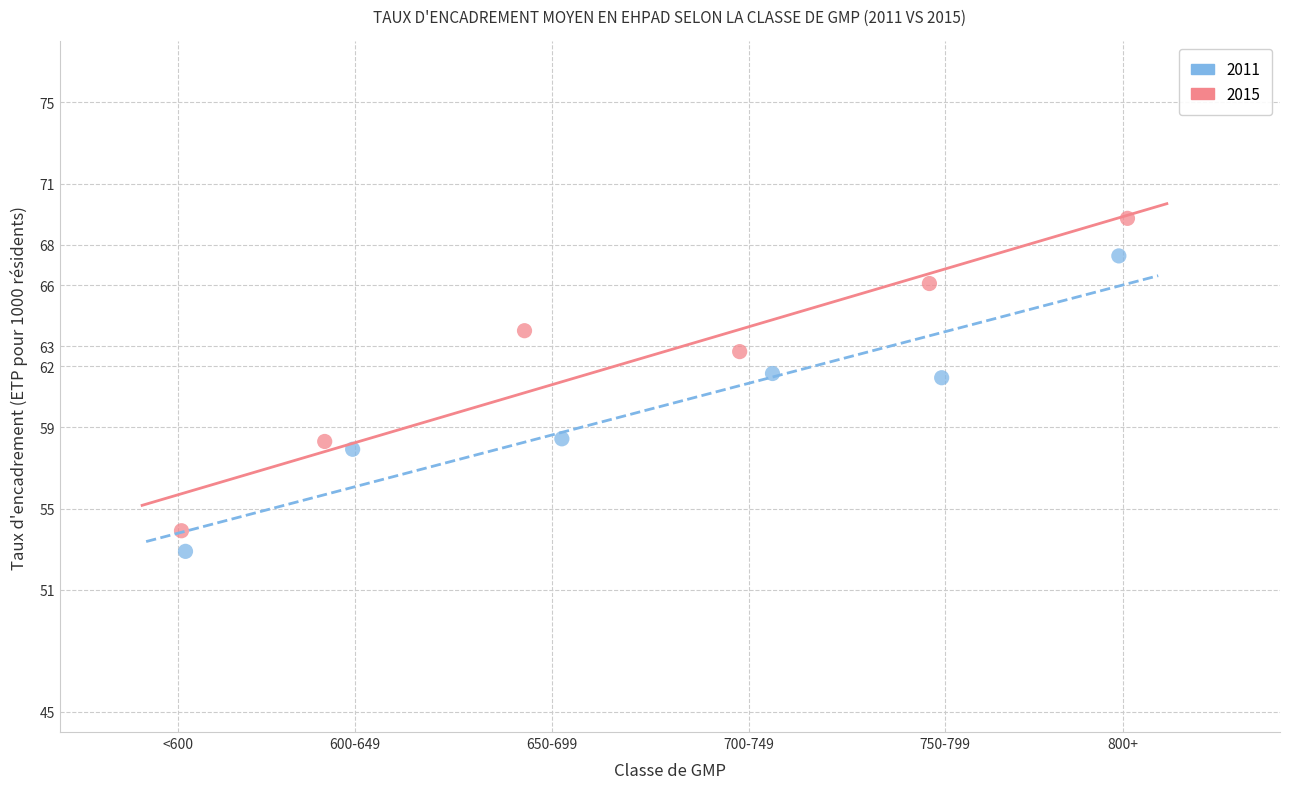

Which series reaches the maximum Y coordinate?

2015